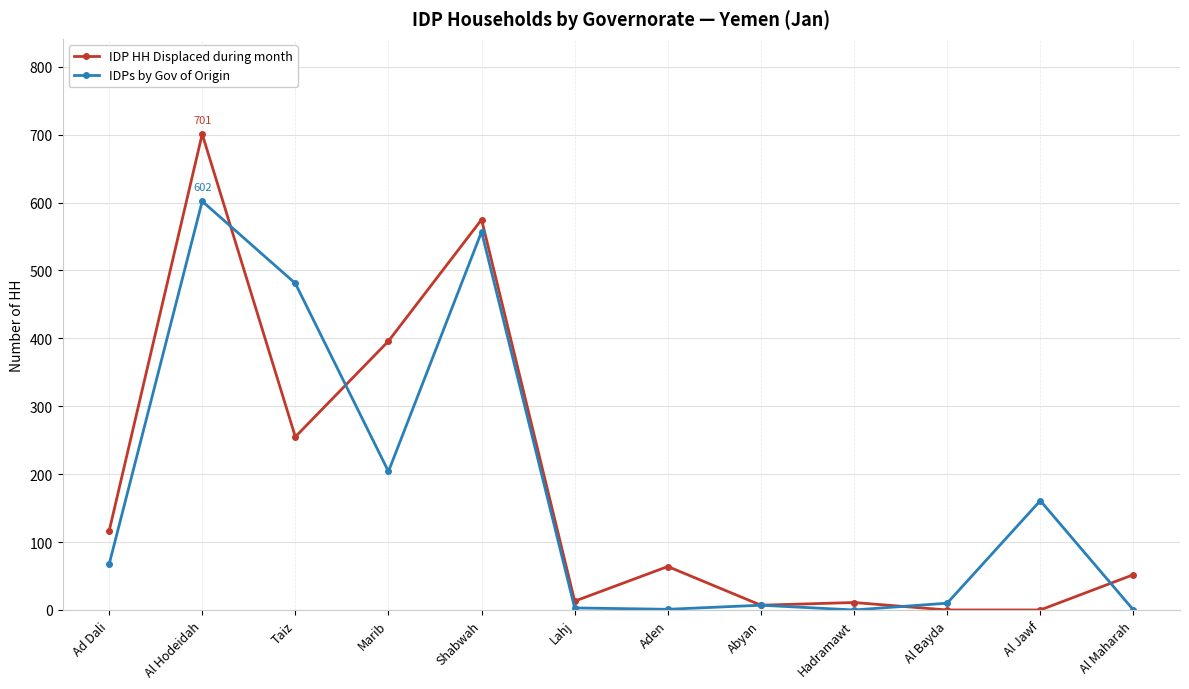

What is the difference between the maximum and minimum values in the IDPs by Gov of Origin series?

602